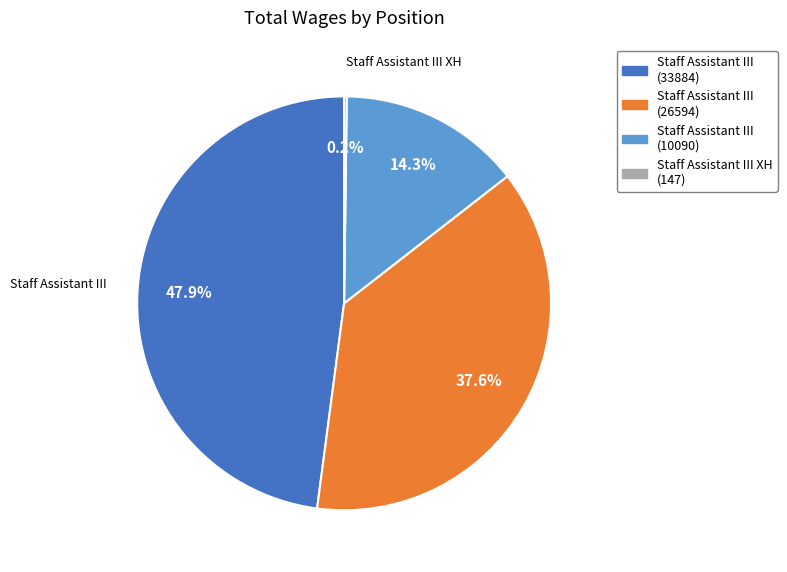

What is the ratio of the value at Staff Assistant III (33884) to the value at Staff Assistant III (26594)?

1.3